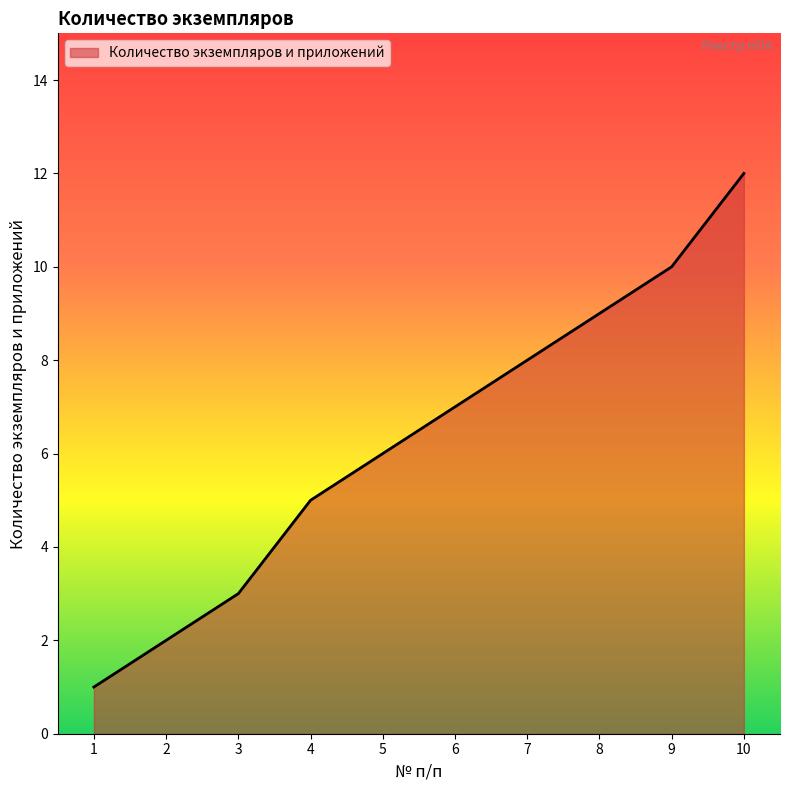

At which category does the chart reach its minimum across all series?

1